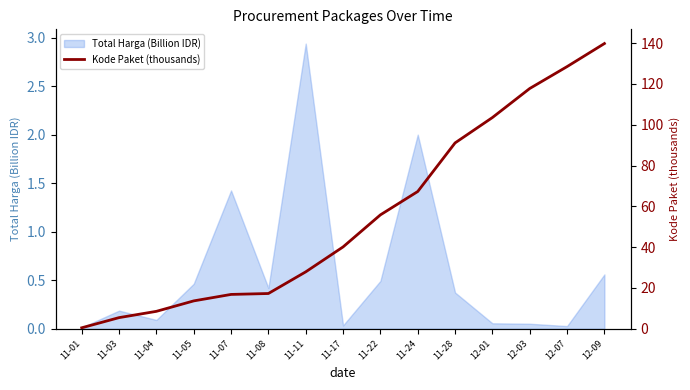

Is it true that Total Harga (Billion IDR) equals 0.7 at 11-22?

False